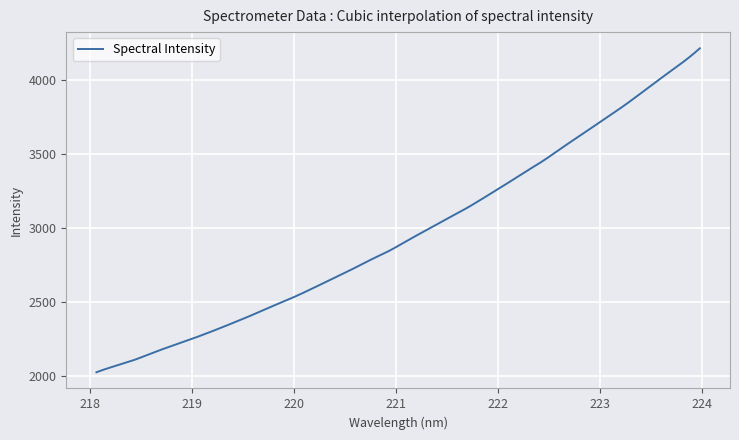

What is the greatest value displayed?

4212.3